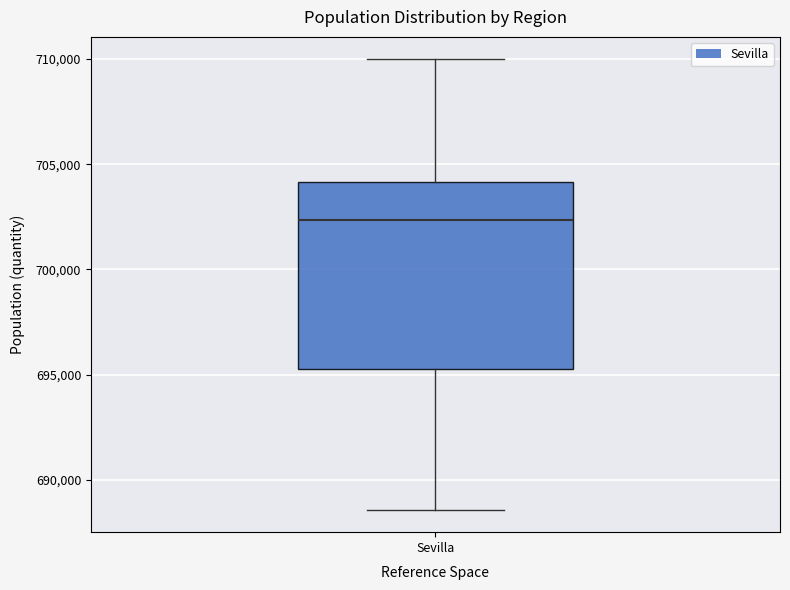

Read this box plot against the y-axis: the position of the median line, the range covered by the box, and the ends of both whiskers. The values are not printed on the chart, so give them approximately, as read against the axis.

median 702500, box 695500 to 704000, whiskers 688500 to 710000